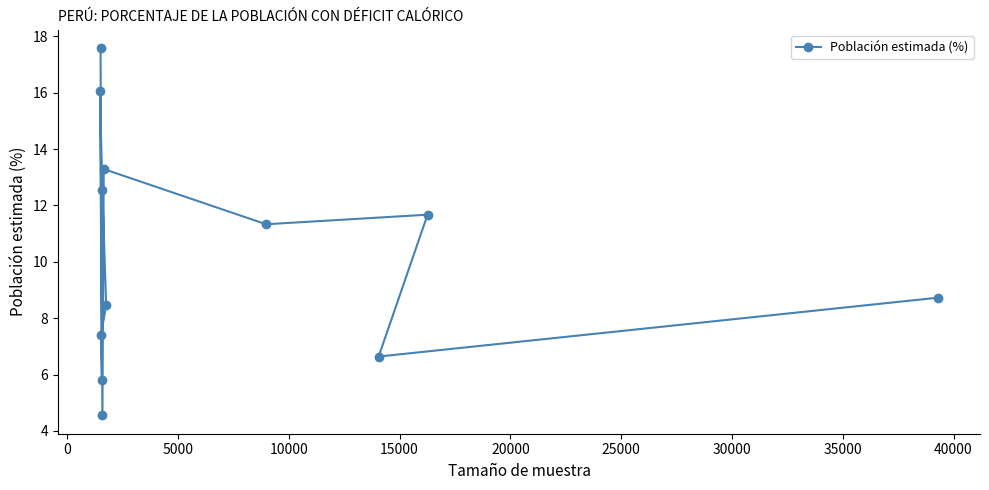

What is the value of the 10th point from the left?

6.6